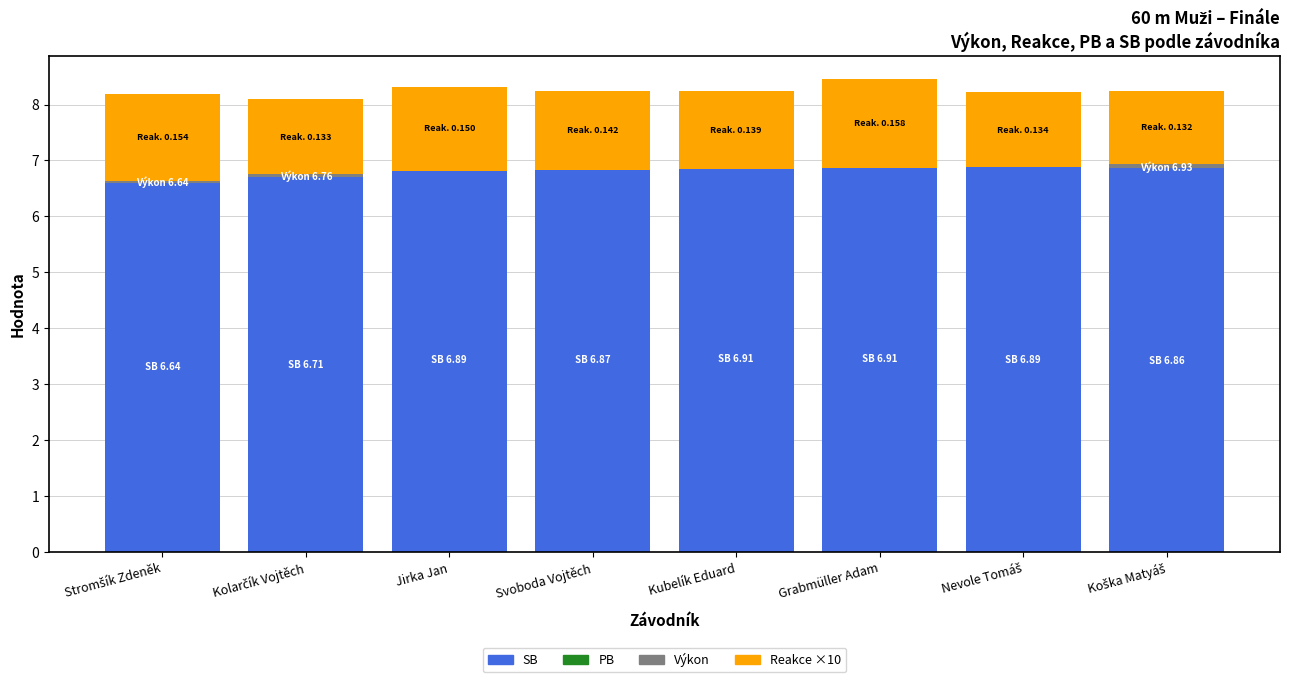

Reading right to left, list all the values displayed in this chart.

SB: 6.9	6.9	6.9	6.9	6.9	6.9	6.7	6.6
PB: 0.0	0.0	0.0	0.0	0.0	-0.0	0.0	-0.0
Výkon: 0.1	-0.0	-0.0	-0.1	-0.0	-0.1	0.0	0.0
Reakce ×10: 1.3	1.3	1.6	1.4	1.4	1.5	1.3	1.5